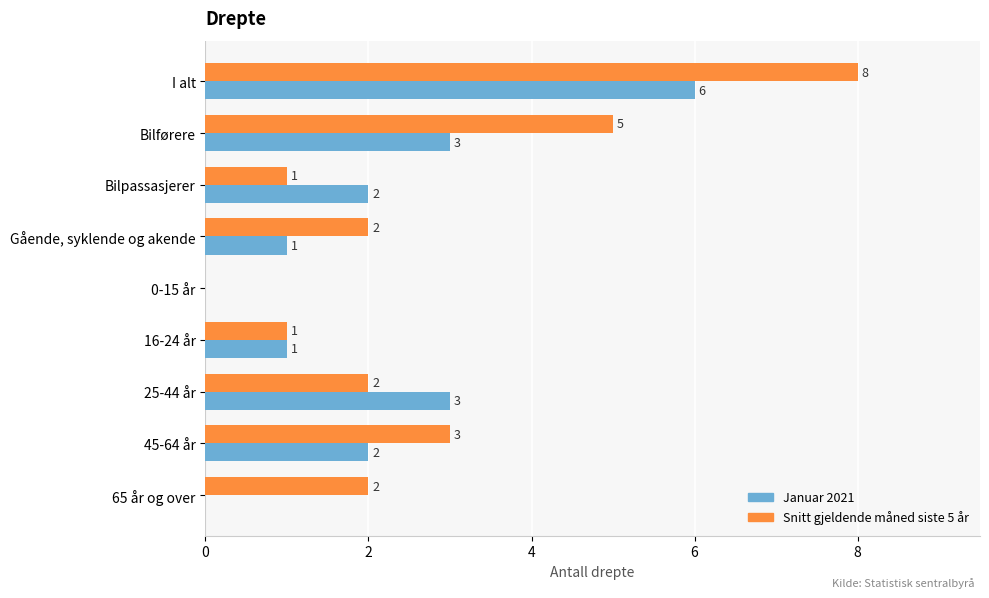

At which label does Januar 2021 reach its peak?

I alt